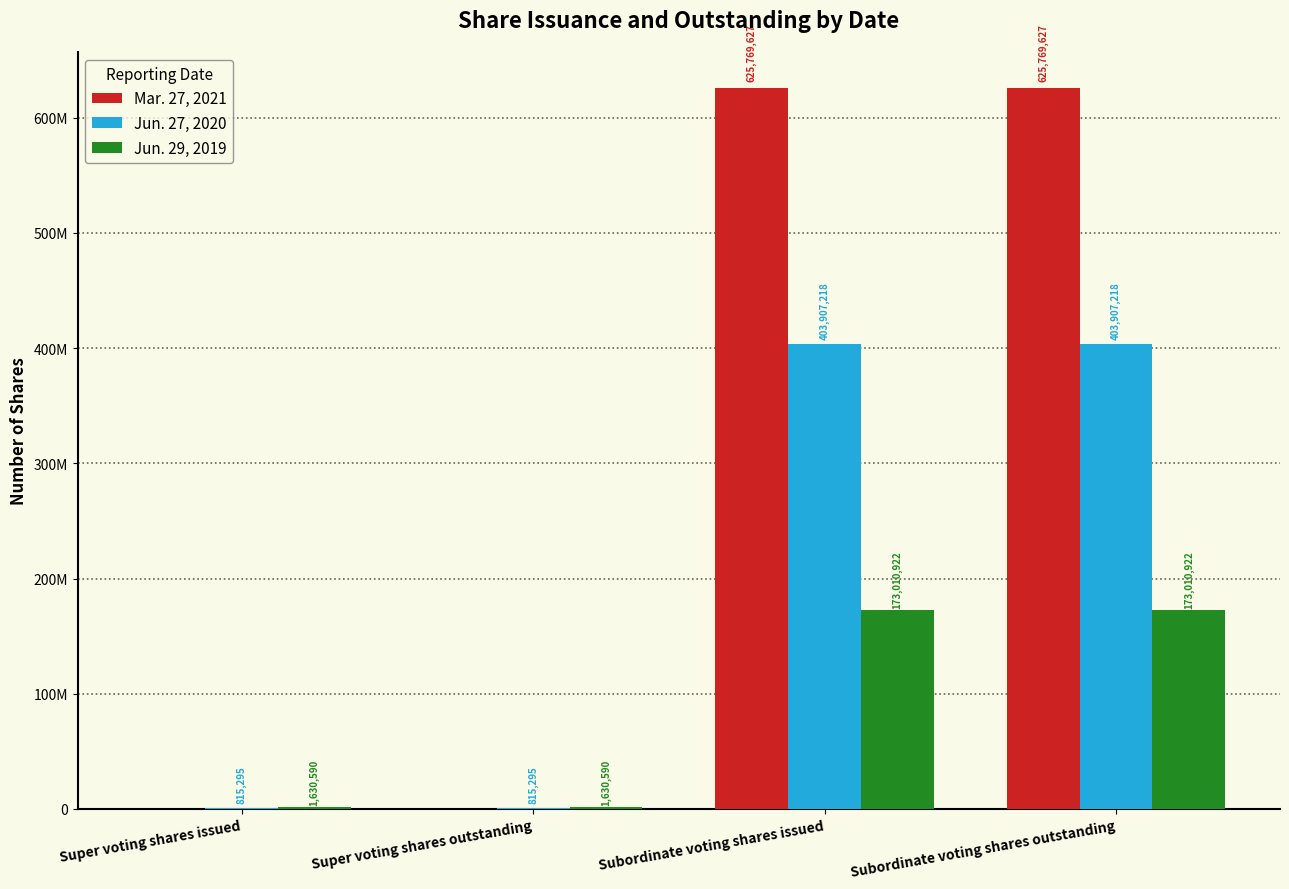

Which series has the largest total across all categories?

Mar. 27, 2021